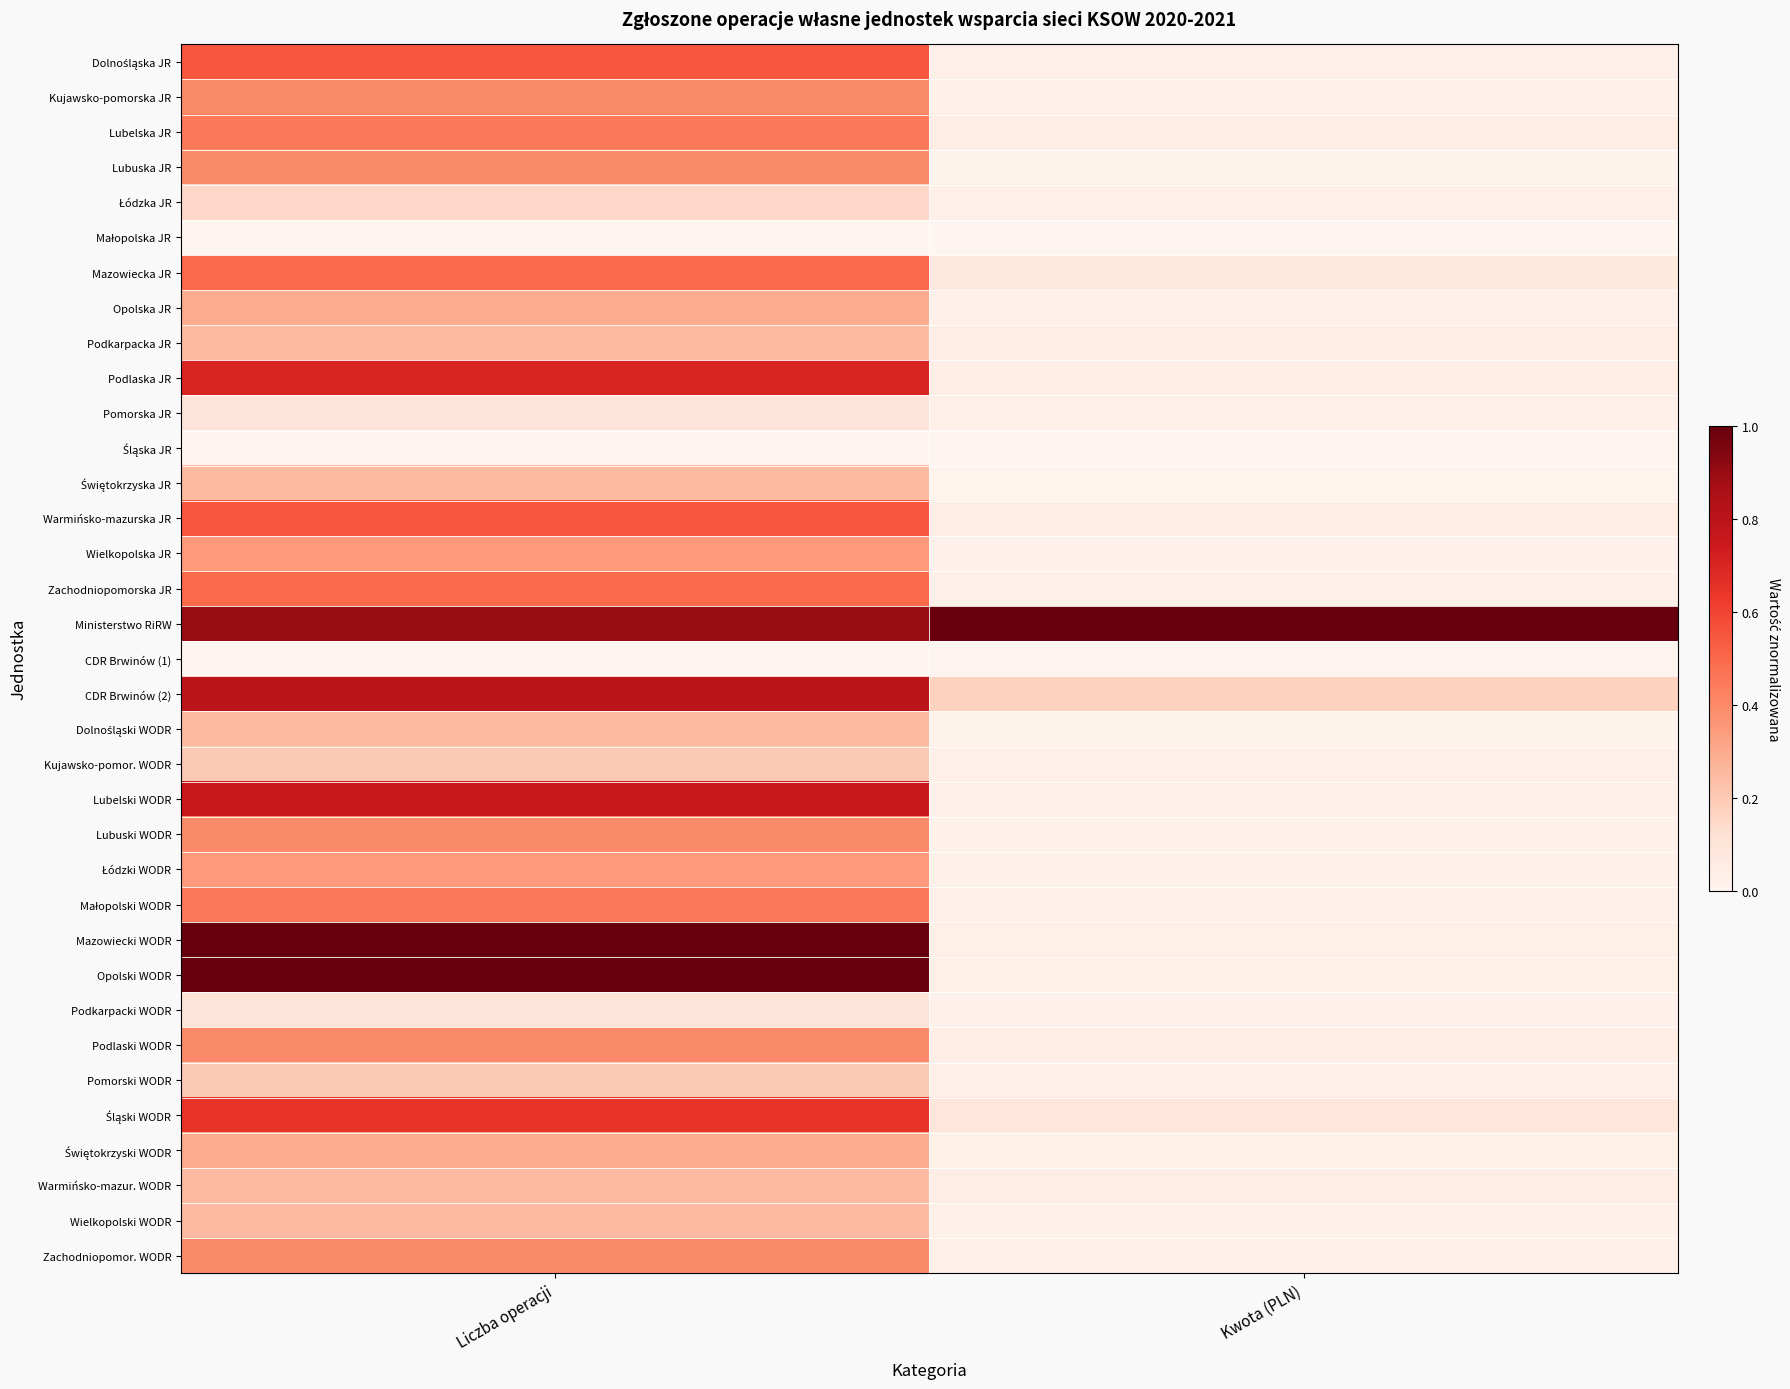

At how many categories does at least one series exceed 0?

2